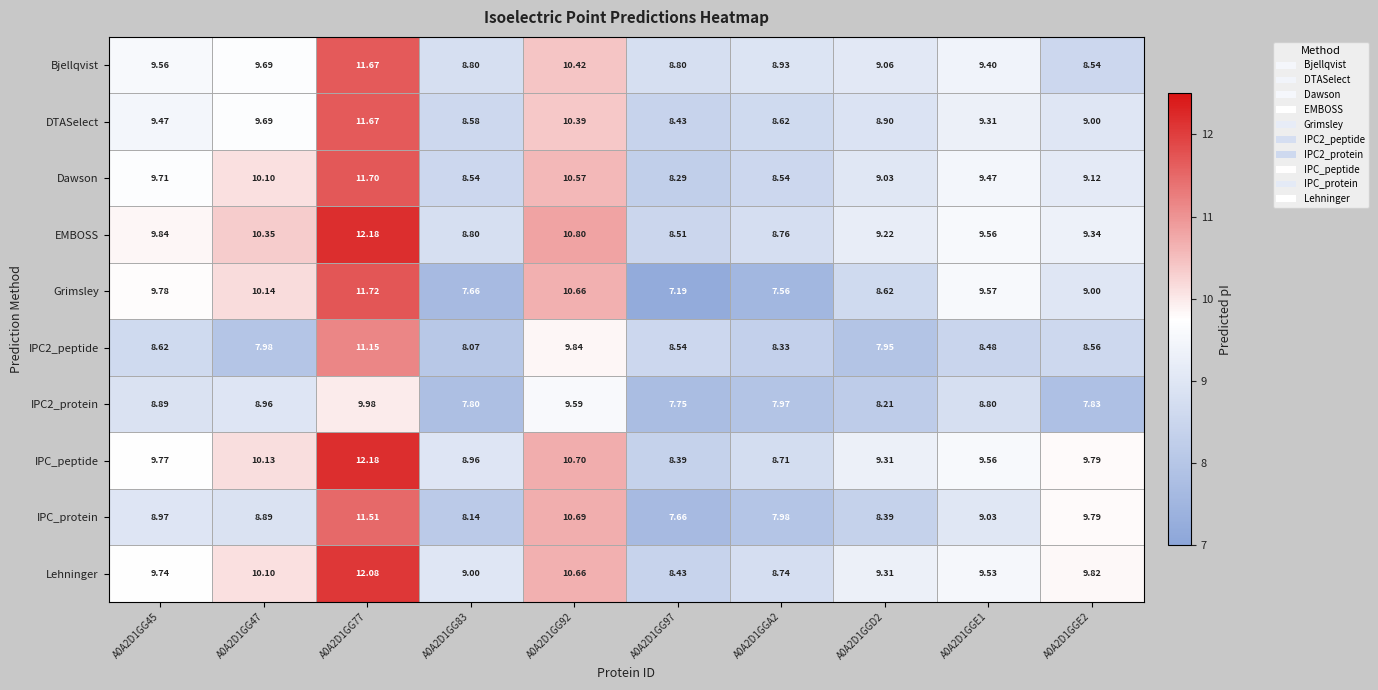

Which series has the largest total across all categories?

IPC_peptide